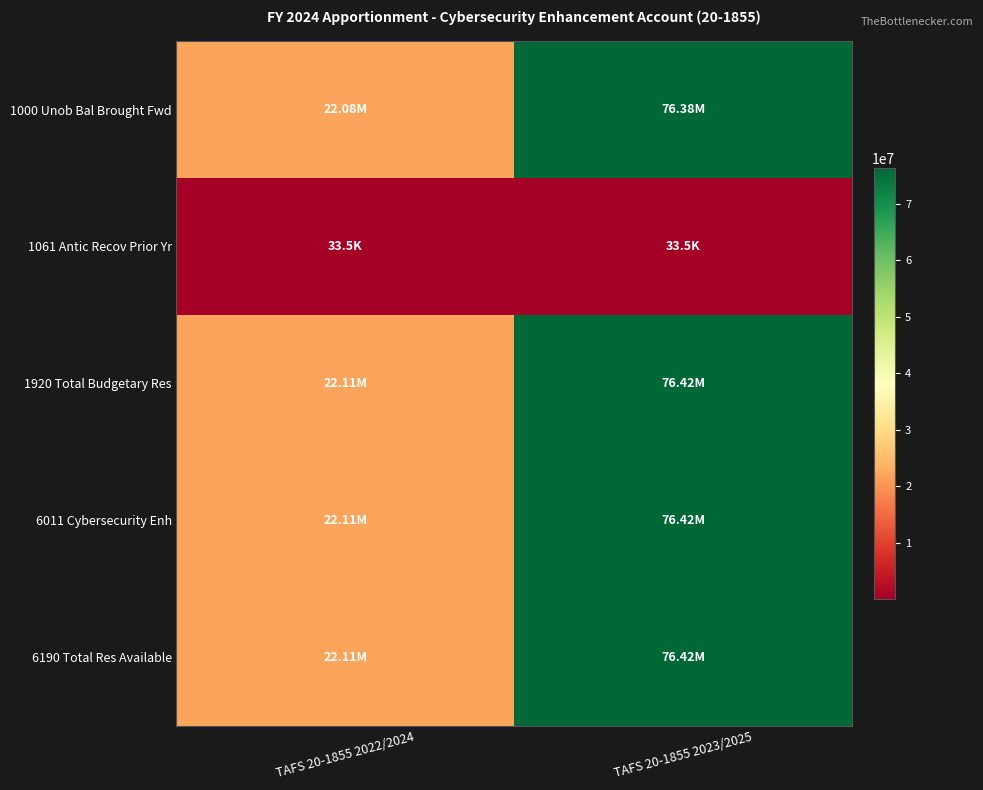

What is the maximum value shown in the chart?

76415738